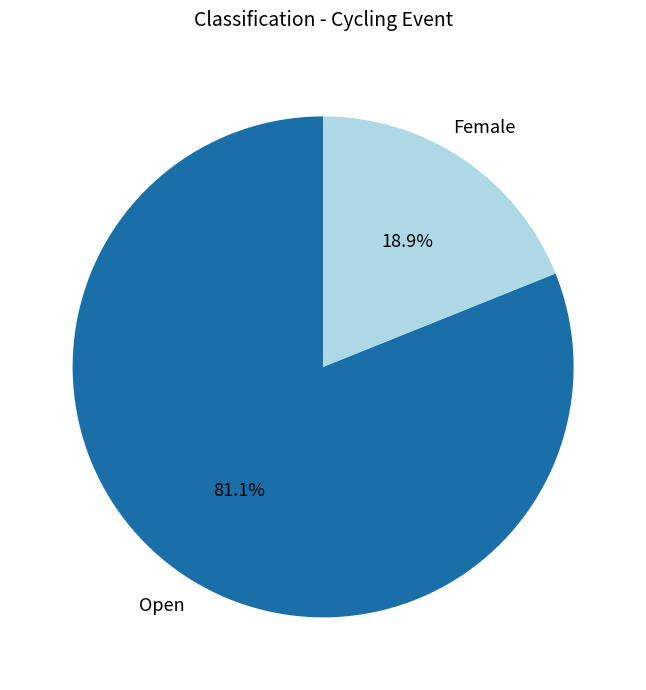

Is there any slice that represents more than half of the pie?

Yes